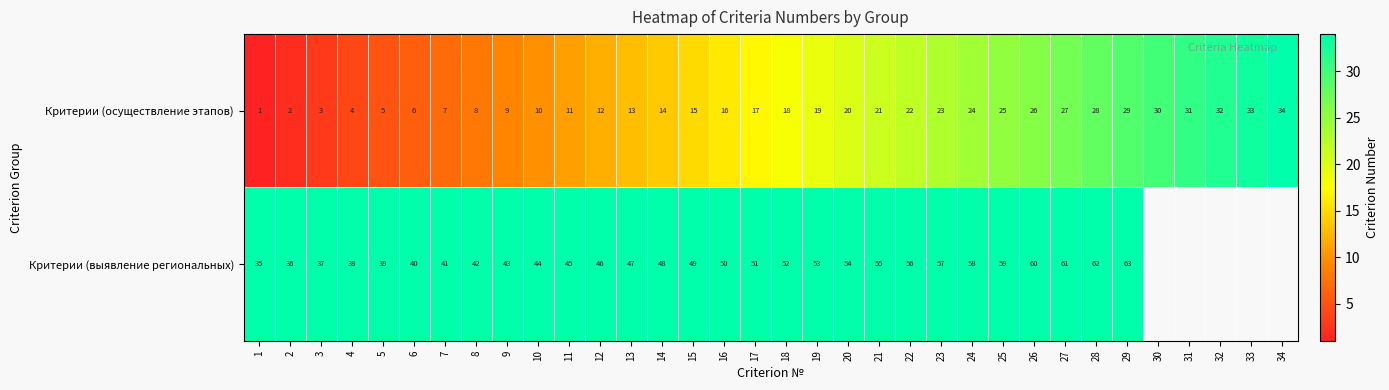

What is the difference between the maximum and minimum values in the Критерии (осуществление этапов) series?

33